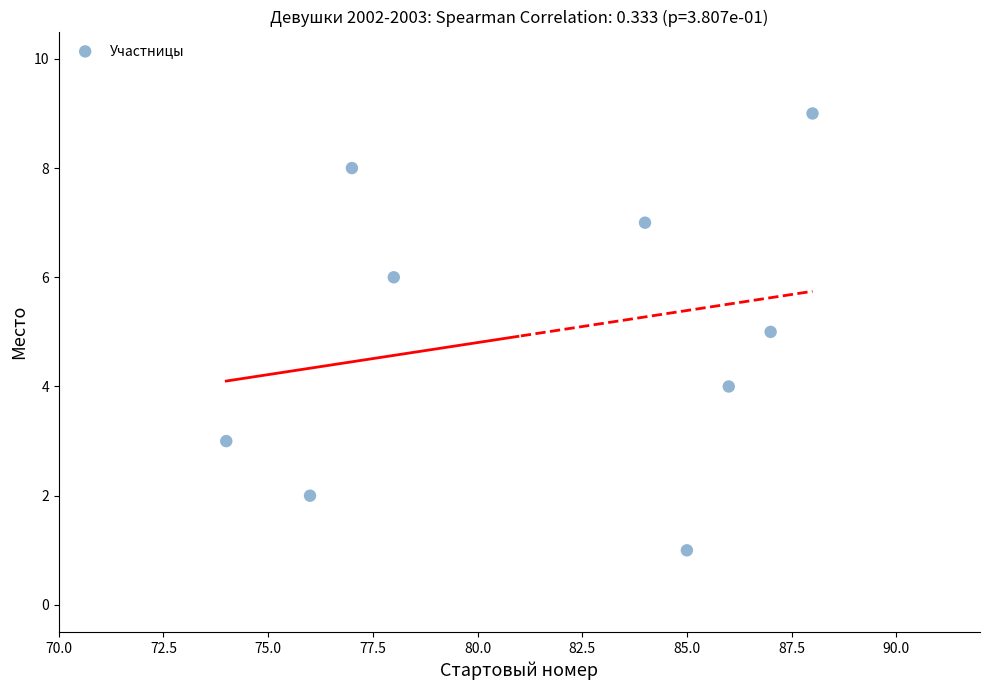

What is the range of X values (max minus min)?

14